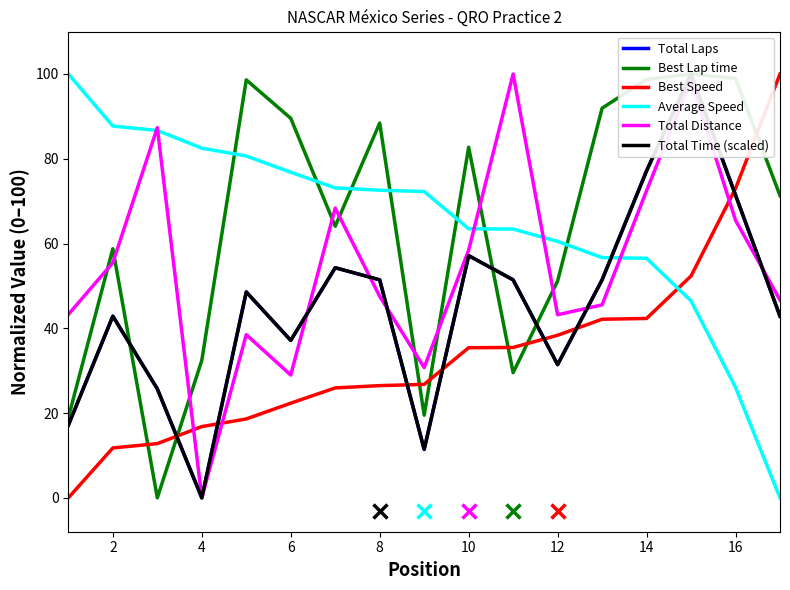

Which series ends up on top after the final intersection of Best Speed and Average Speed?

Best Speed